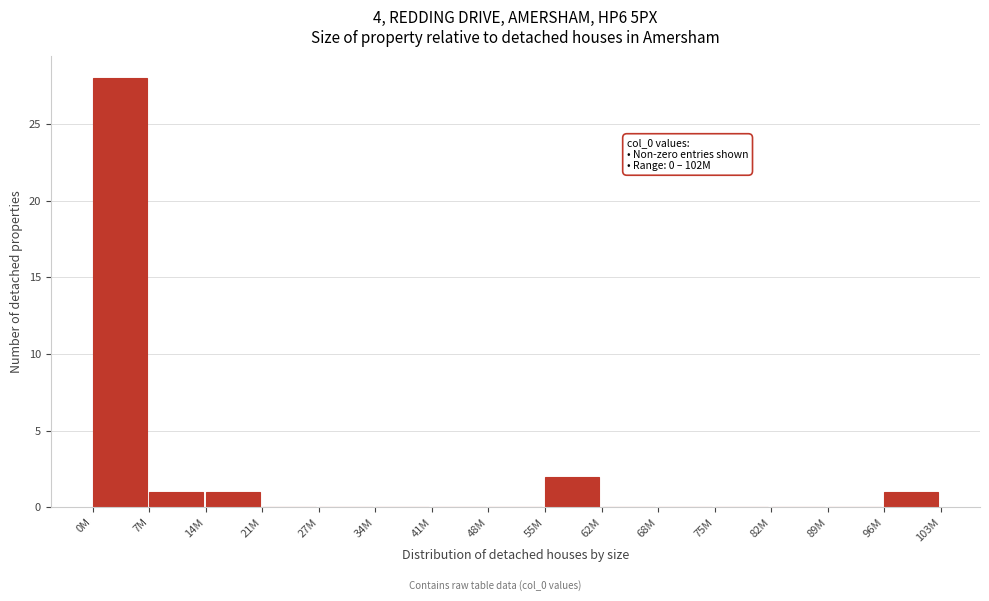

Reading left to right, transcribe all the data shown in this chart.

0M=28	7M=1	14M=1	21M=0	27M=0	34M=0	41M=0	48M=0	55M=2	62M=0	68M=0	75M=0	82M=0	89M=0	96M=1